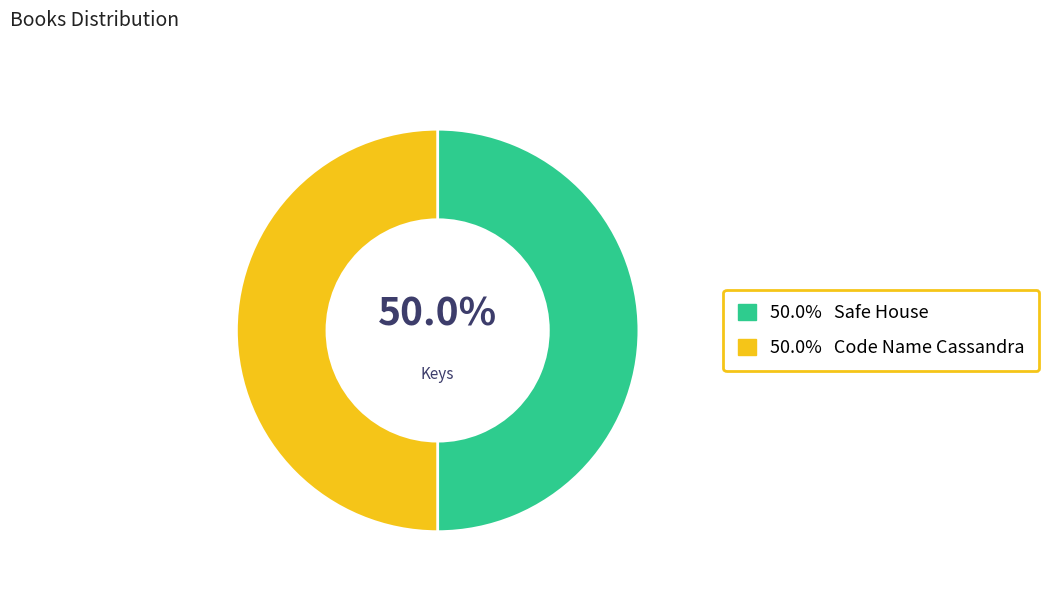

Which slice is the smallest?

Code Name Cassandra